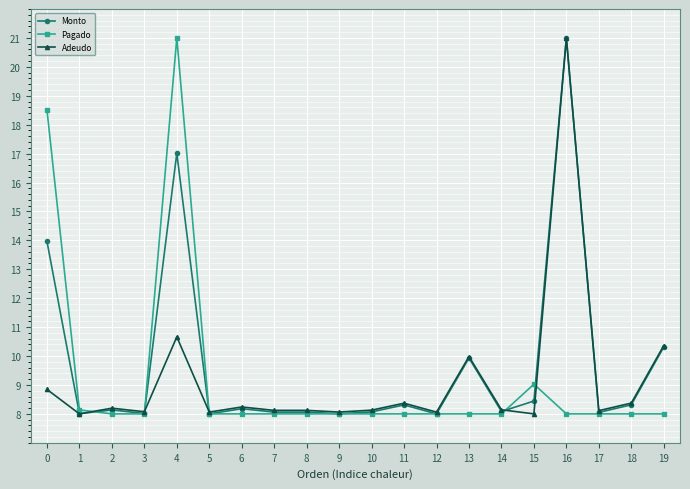

The value of Adeudo at 11 is 8.4. True or false?

True